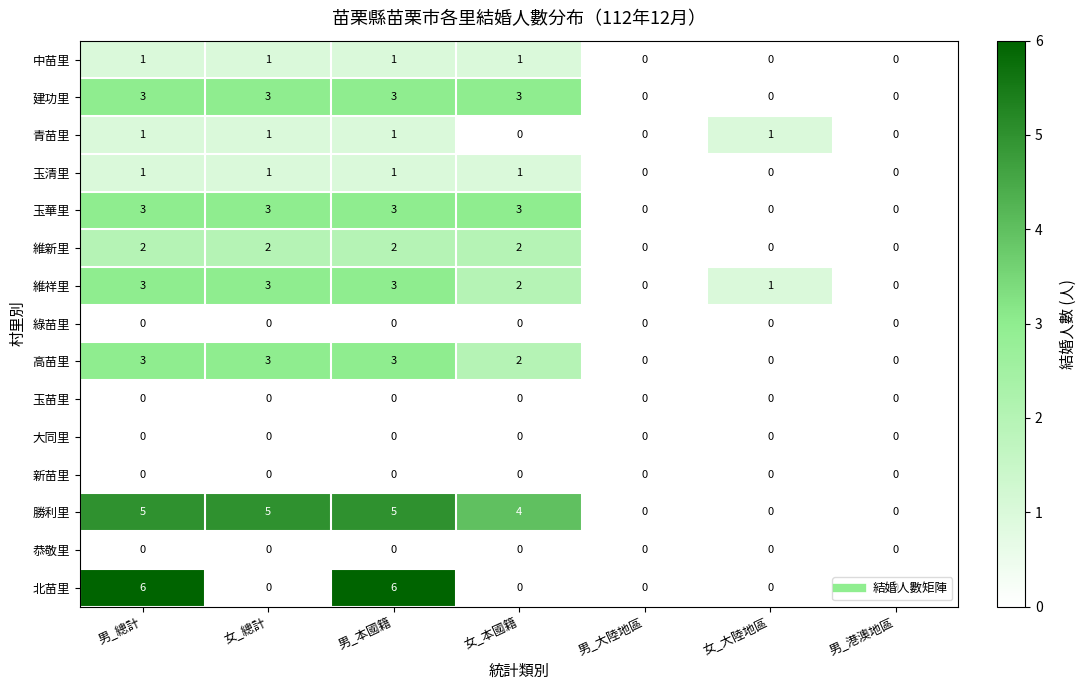

The 維祥里 series shows 1 at 女_大陸地區. True or false?

True